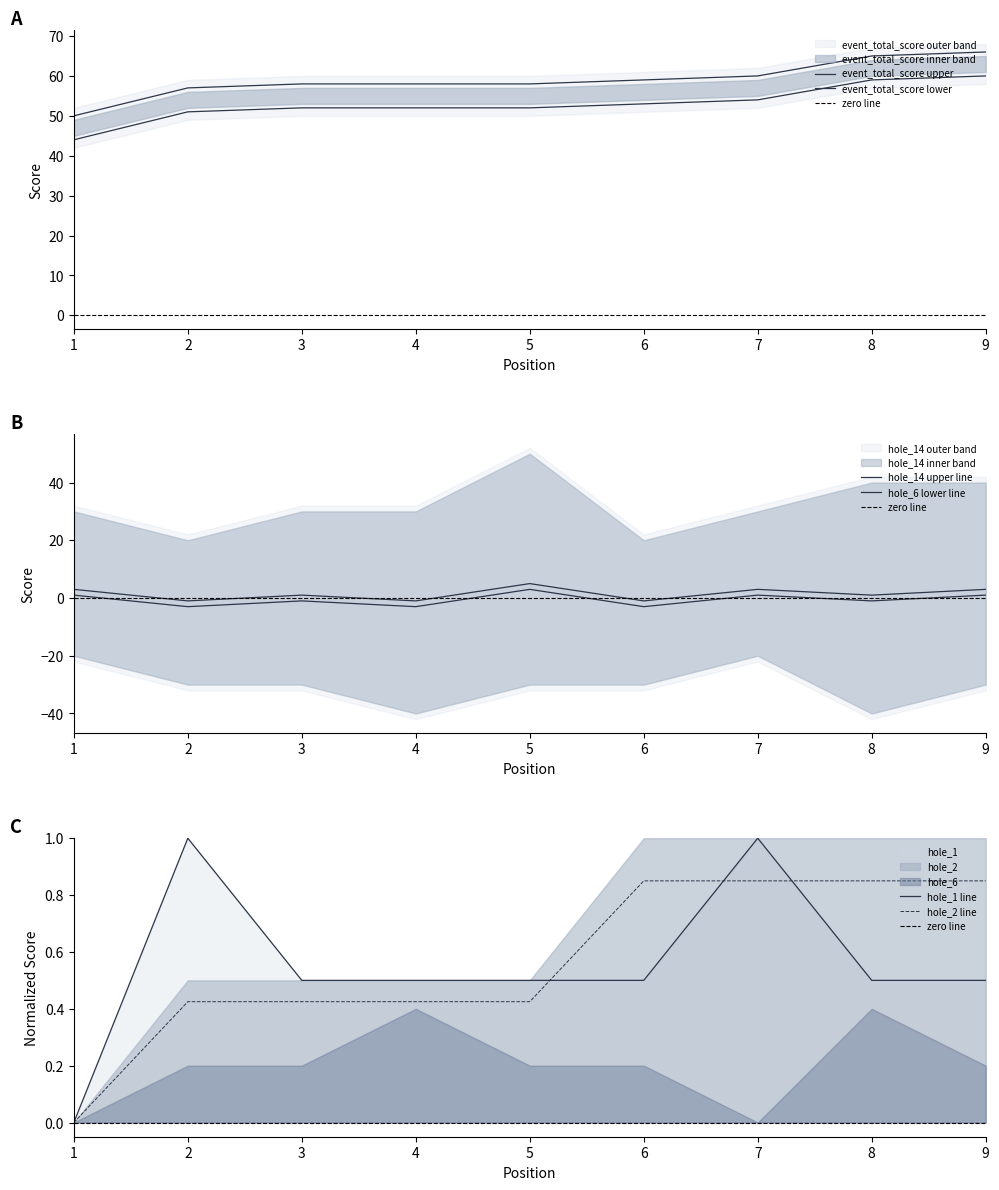

Is it true that round_total_score equals 52.0 at 3?

True